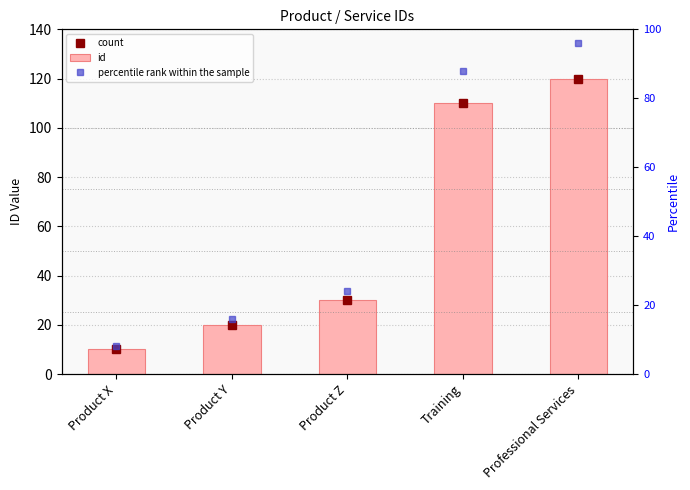

Are the bars horizontal?

No